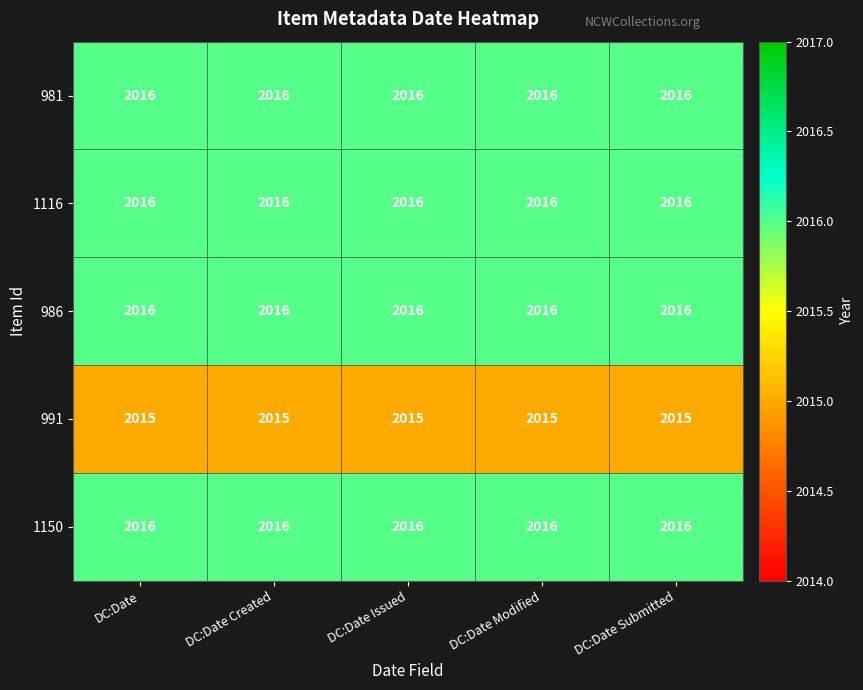

What is the difference between the highest and lowest values at DC:Date Submitted?

1